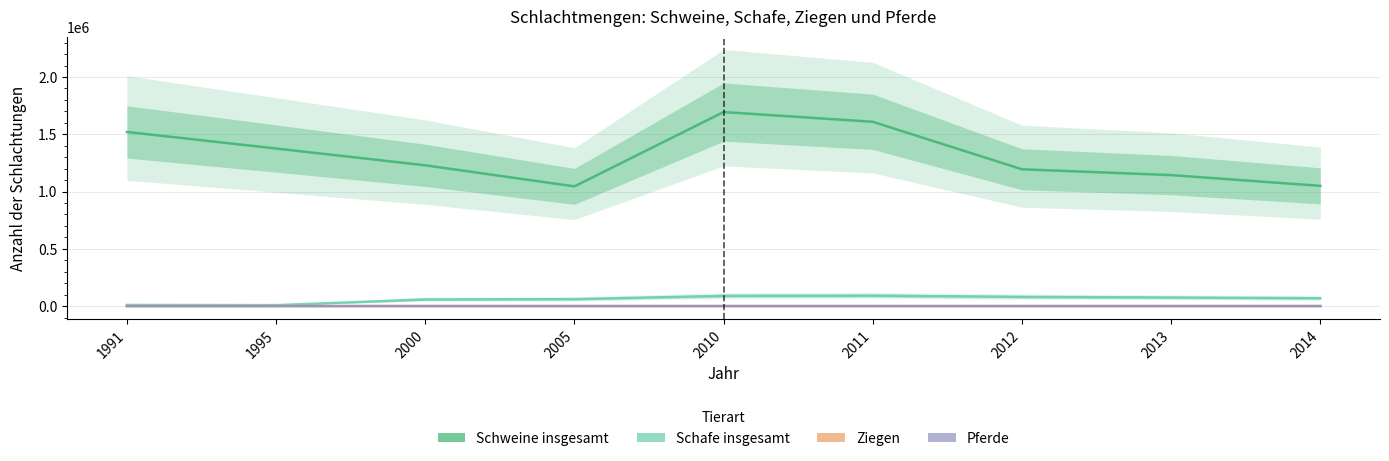

Reading left to right, what are all the values shown in this chart?

Schweine insgesamt: 1520558	1375774	1229126	1045349	1694013	1609029	1194430	1143639	1049841
Schafe insgesamt: 10305	8541	58205	60849	89485	91530	80807	75054	69008
Ziegen: 14	56	230	545	842	844	1038	848	850
Pferde: 188	470	502	372	277	278	238	341	288